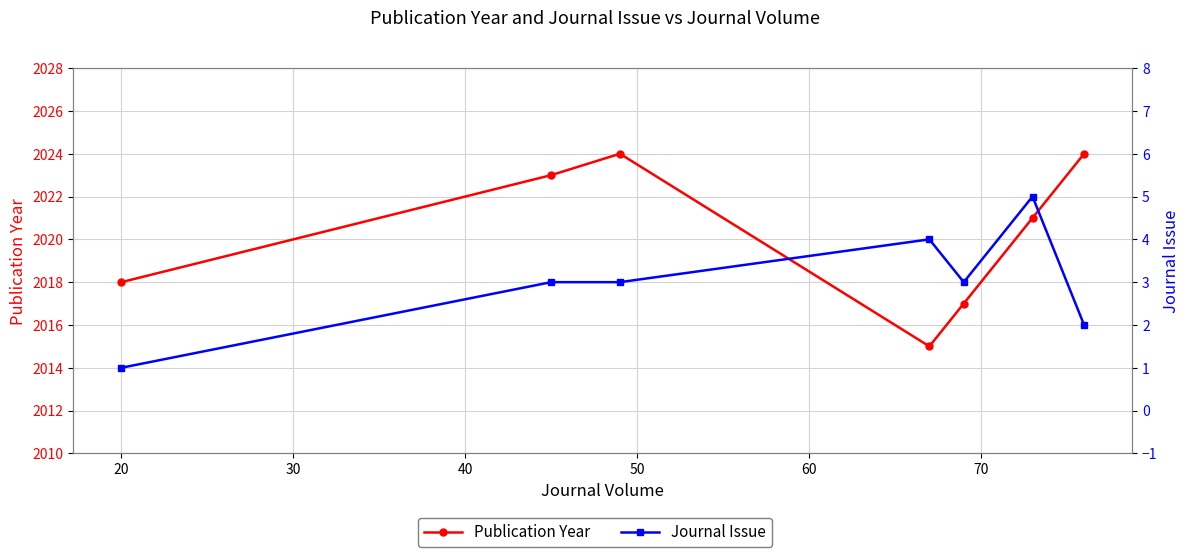

How many data points in Journal Issue are less than 3?

2